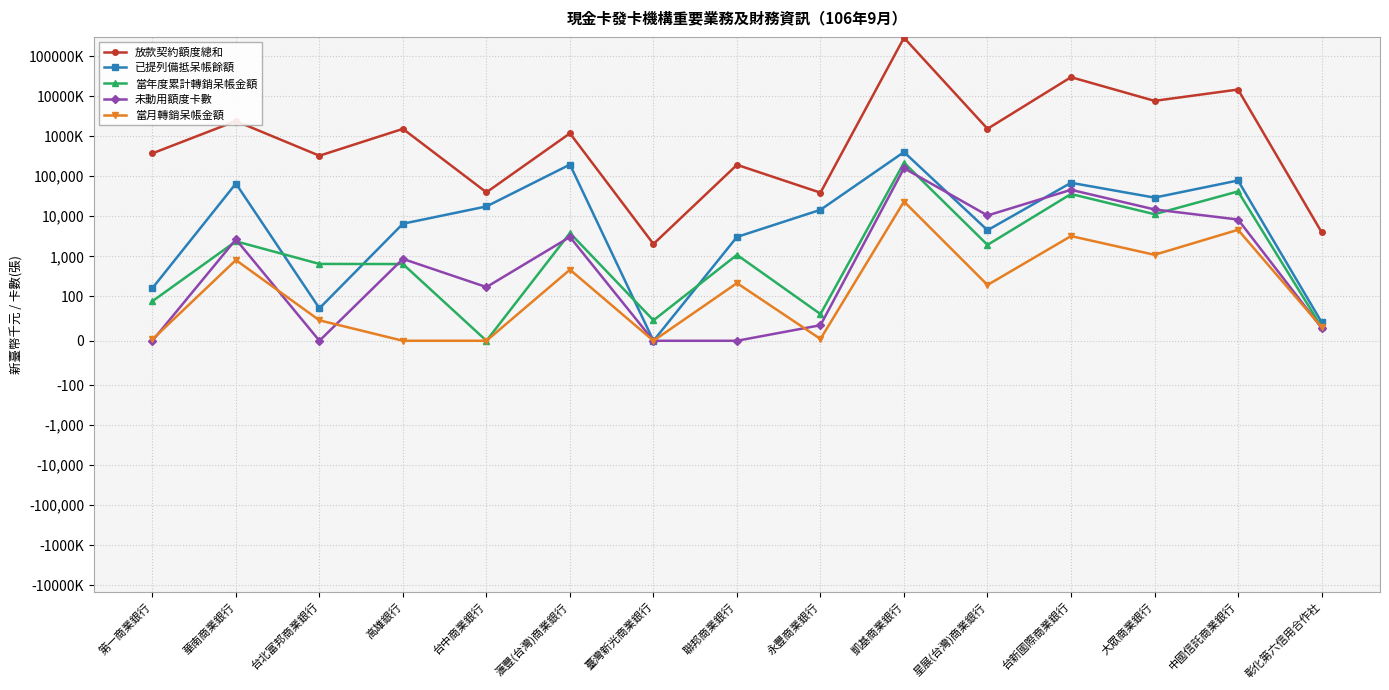

What is the total value across all series at 華南商業銀行?

2468933